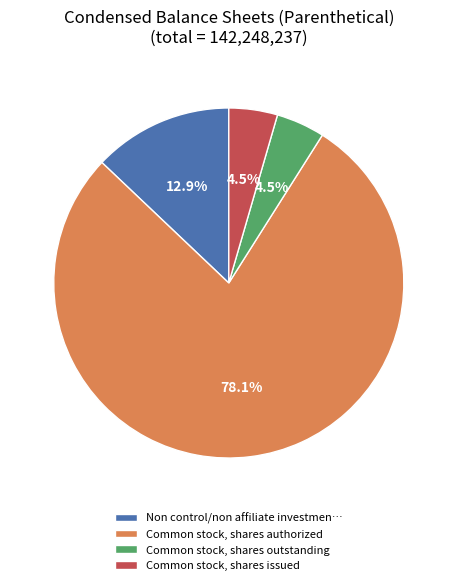

What percentage is NOT represented by Common stock, shares authorized?

21.9%